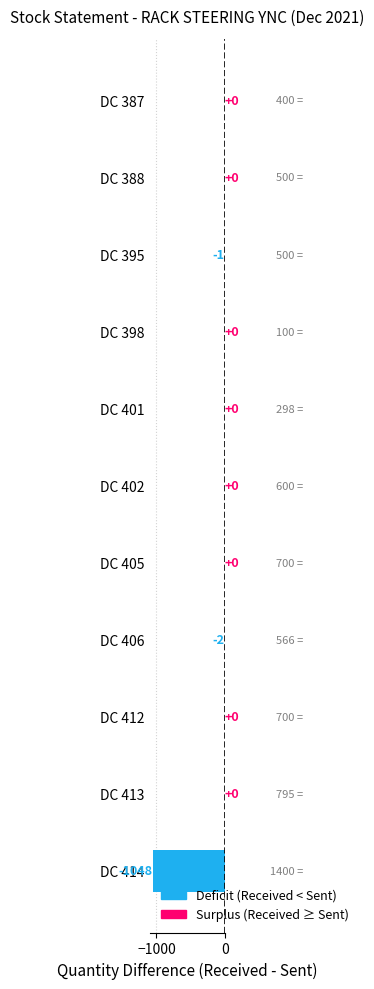

Where is the data nearest to the value -524?

DC 406